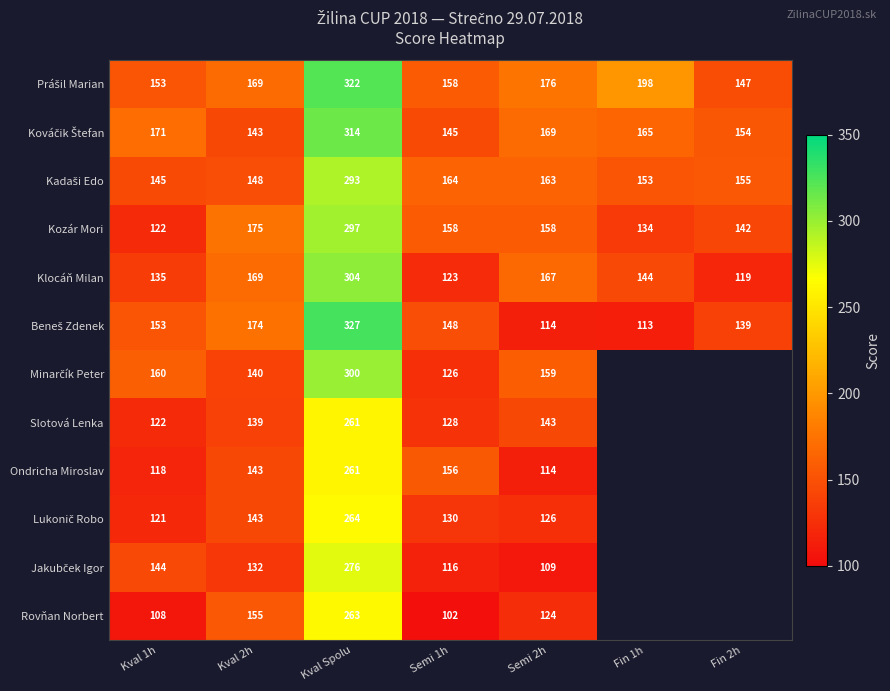

What is the total value across all series at Semi 2h?

1722